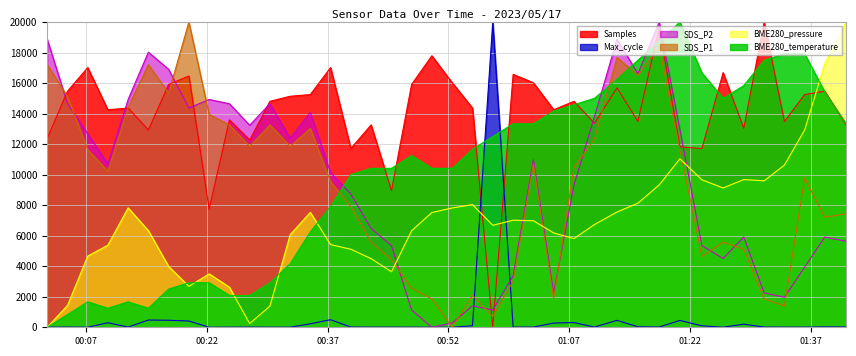

What position from the left is 2023/05/17 00:07:11?

3